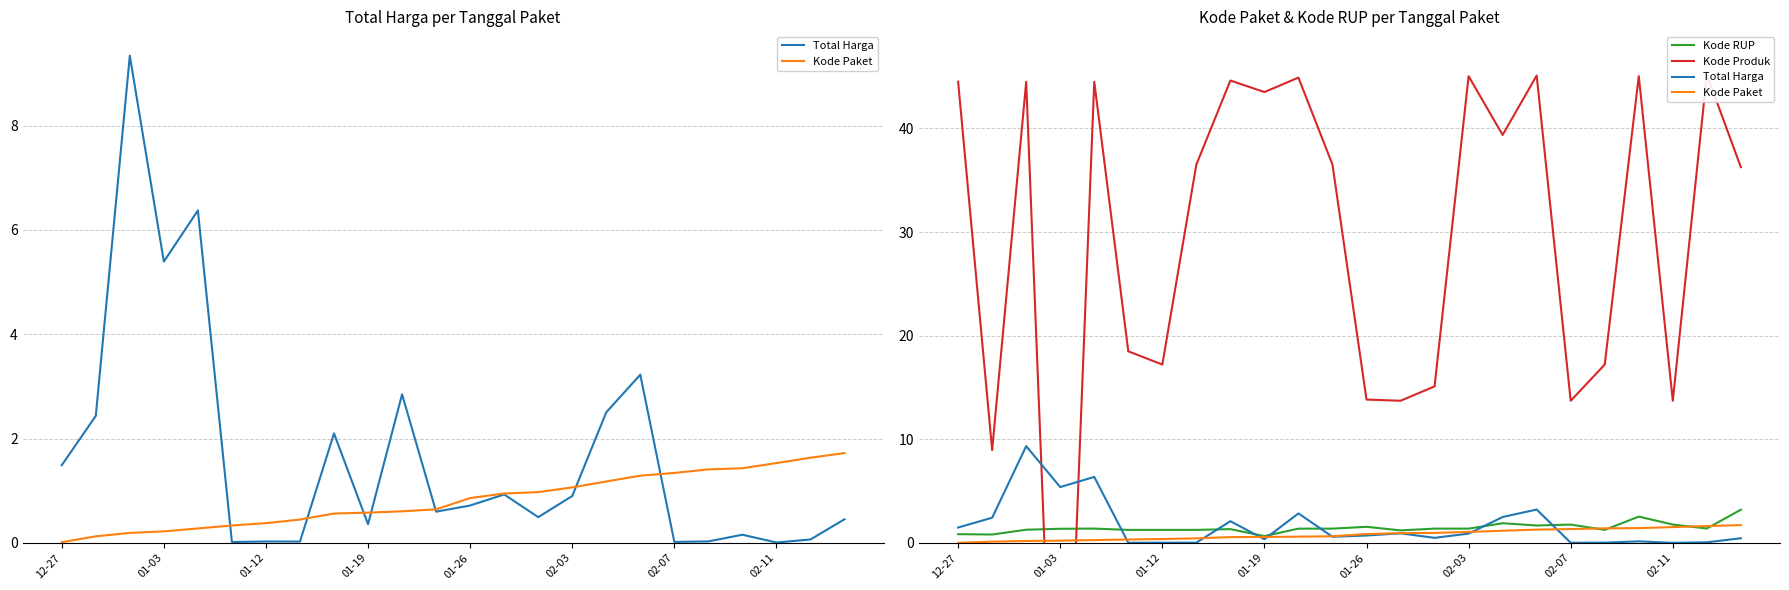

What position from the left is 19?

20